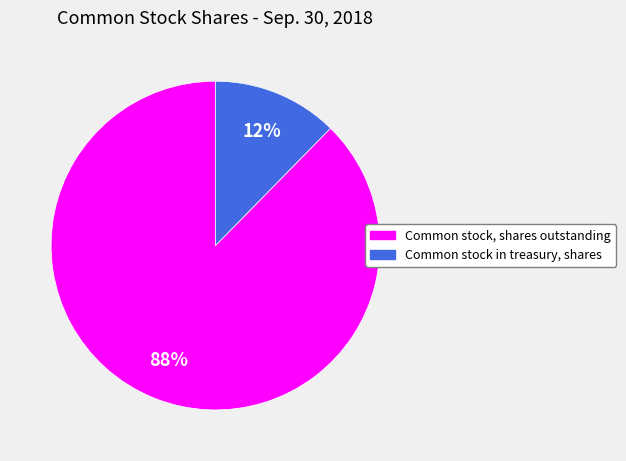

What percentage is the Common stock in treasury, shares slice, to the nearest percent?

12%